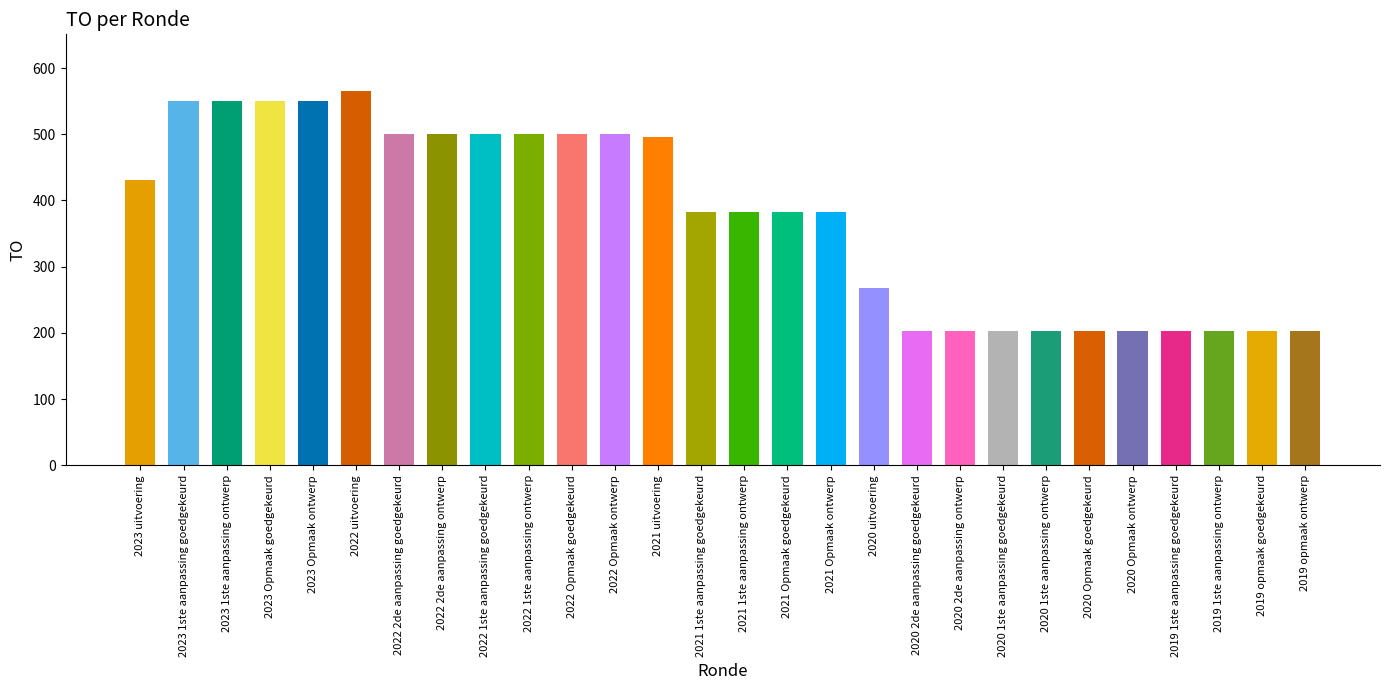

Reading left to right, extract all data points from this chart.

2023 uitvoering=431	2023 1ste aanpassing goedgekeurd=550	2023 1ste aanpassing ontwerp=550	2023 Opmaak goedgekeurd=550	2023 Opmaak ontwerp=550	2022 uitvoering=566	2022 2de aanpassing goedgekeurd=500	2022 2de aanpassing ontwerp=500	2022 1ste aanpassing goedgekeurd=500	2022 1ste aanpassing ontwerp=500	2022 Opmaak goedgekeurd=500	2022 Opmaak ontwerp=500	2021 uitvoering=496	2021 1ste aanpassing goedgekeurd=383	2021 1ste aanpassing ontwerp=383	2021 Opmaak goedgekeurd=383	2021 Opmaak ontwerp=383	2020 uitvoering=268	2020 2de aanpassing goedgekeurd=203	2020 2de aanpassing ontwerp=203	2020 1ste aanpassing goedgekeurd=203	2020 1ste aanpassing ontwerp=203	2020 Opmaak goedgekeurd=203	2020 Opmaak ontwerp=203	2019 1ste aanpassing goedgekeurd=203	2019 1ste aanpassing ontwerp=203	2019 opmaak goedgekeurd=203	2019 opmaak ontwerp=203